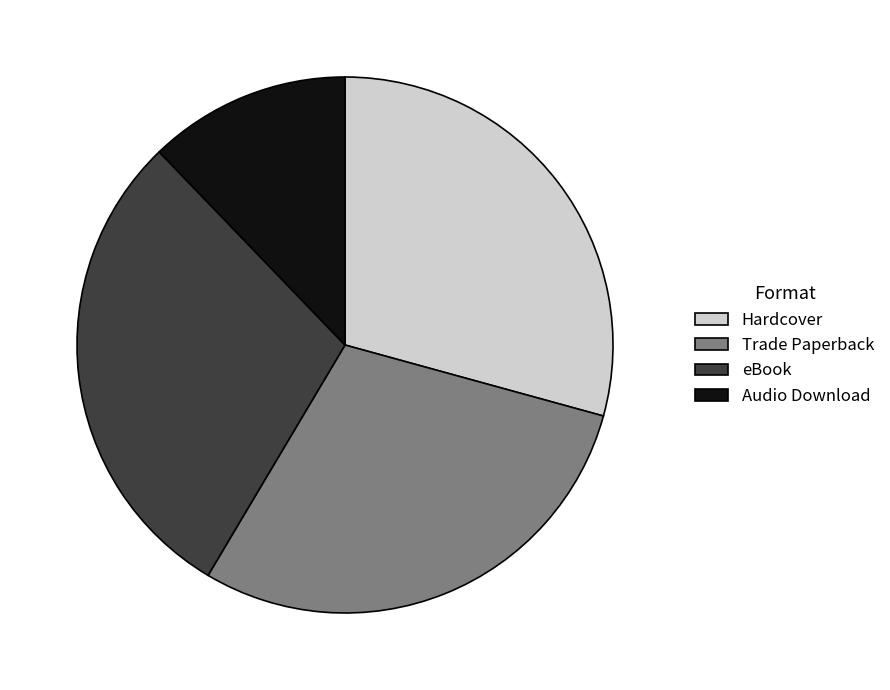

Do Hardcover and Trade Paperback together represent more than half of the pie?

Yes